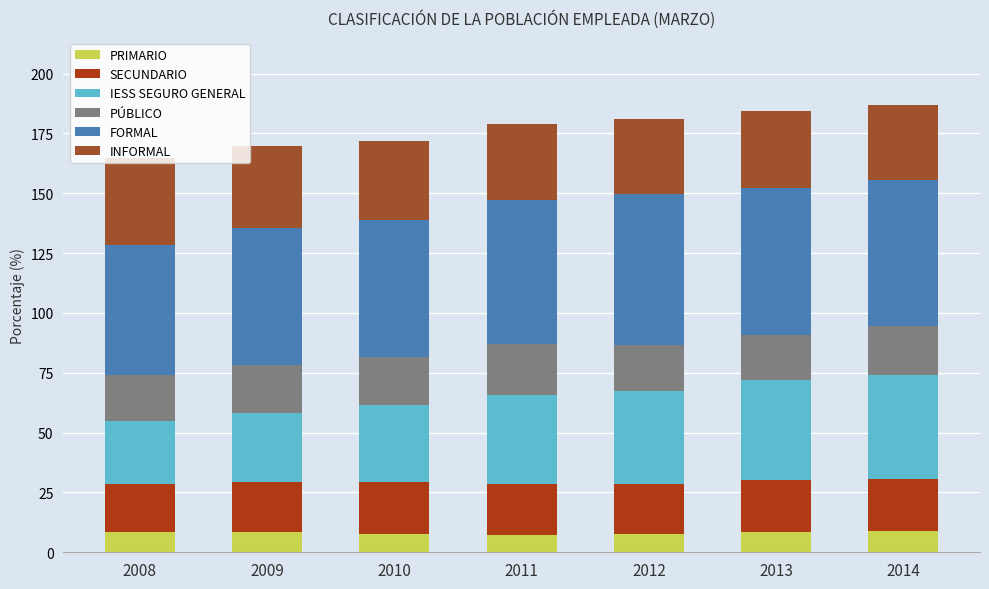

How many series are shown in this chart?

6